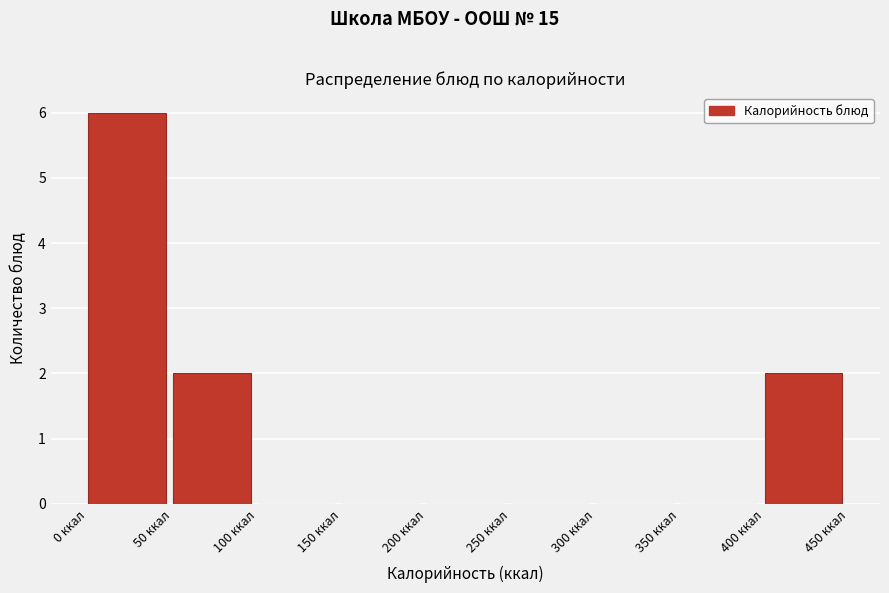

Reading left to right, list every bar in this chart as the range it spans on the x-axis followed by its height. The values are not printed on the chart, so give them approximately, as read against the axis.

0 to 50: 6
50 to 100: 2
100 to 150: 0
150 to 200: 0
200 to 250: 0
250 to 300: 0
300 to 350: 0
350 to 400: 0
400 to 450: 2